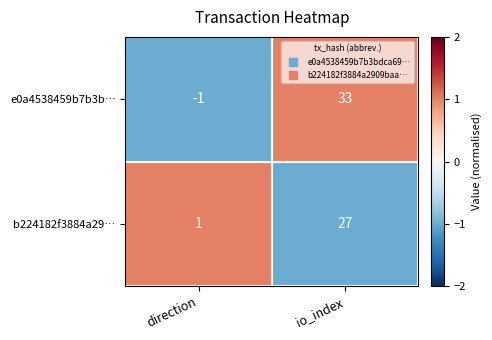

What is the maximum value shown in the chart?

33